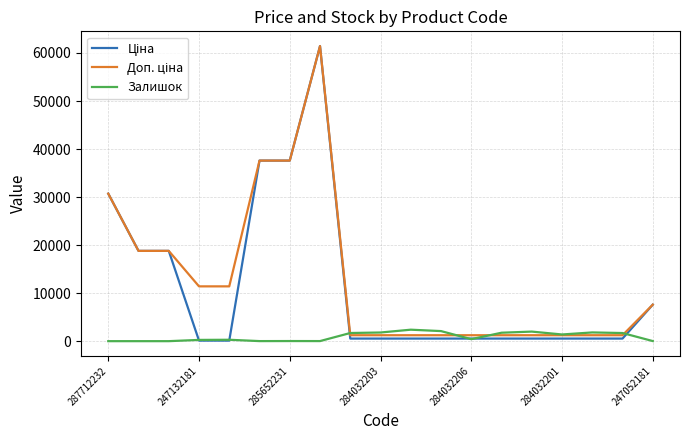

What is the greatest value displayed?

61434.3